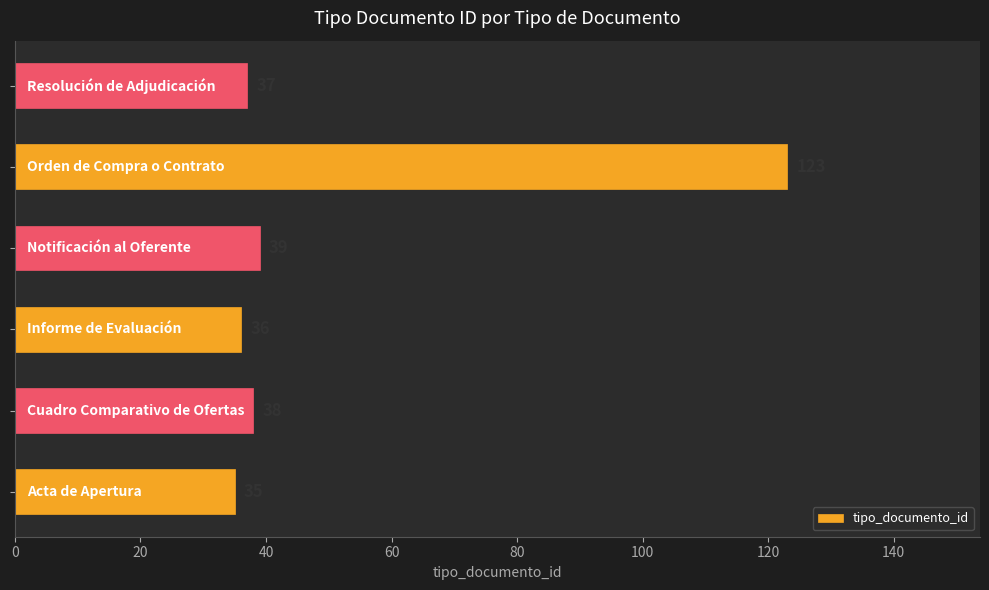

Reading top to bottom, what are all the values shown in this chart?

37	123	39	36	38	35